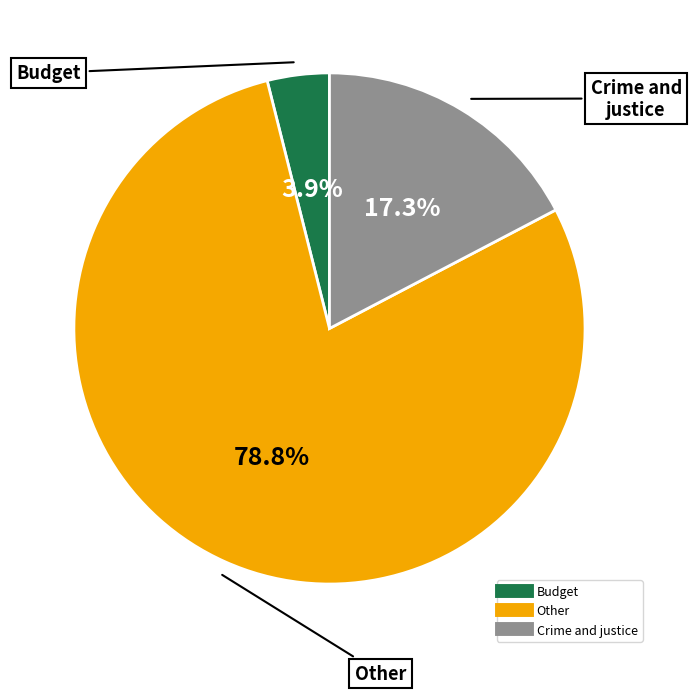

How many slices are in this pie chart?

3